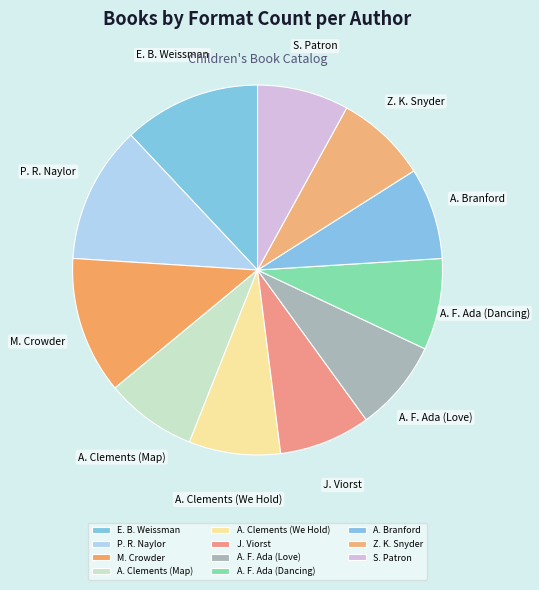

Is it true that A. Branford is 20% of the pie?

False